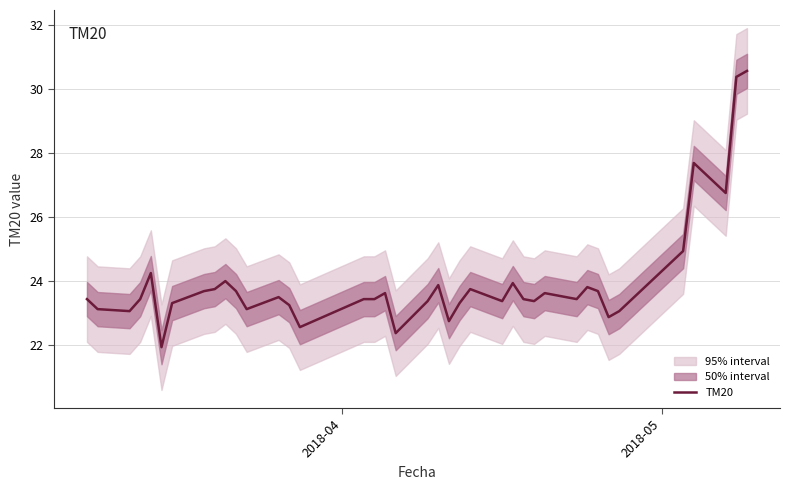

How many lines are shown in the chart?

1